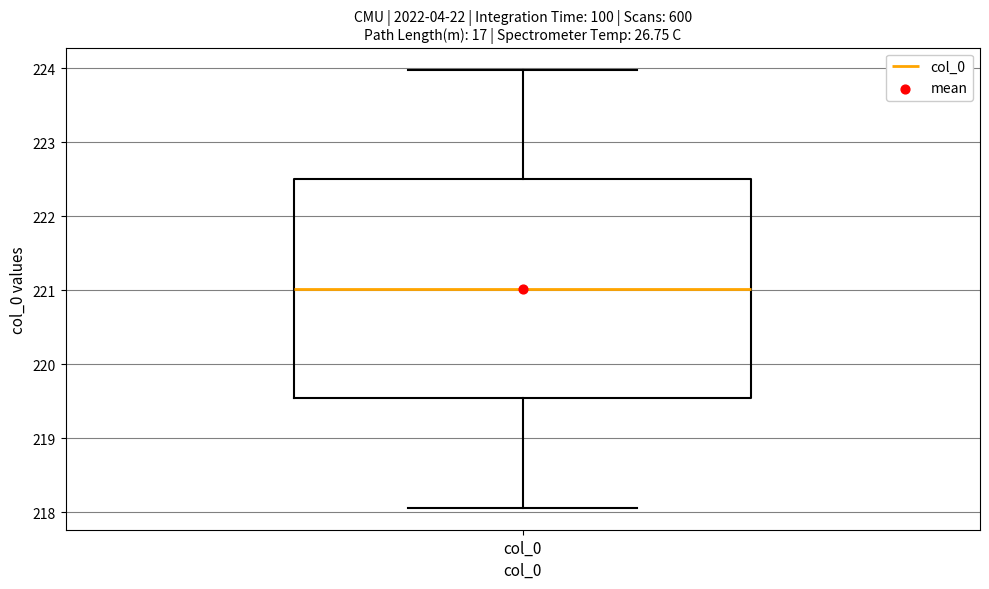

Read this box plot against the y-axis: the position of the median line, the range covered by the box, and the ends of both whiskers. The values are not printed on the chart, so give them approximately, as read against the axis.

median 221.0, box 219.5 to 222.5, whiskers 218.1 to 224.0